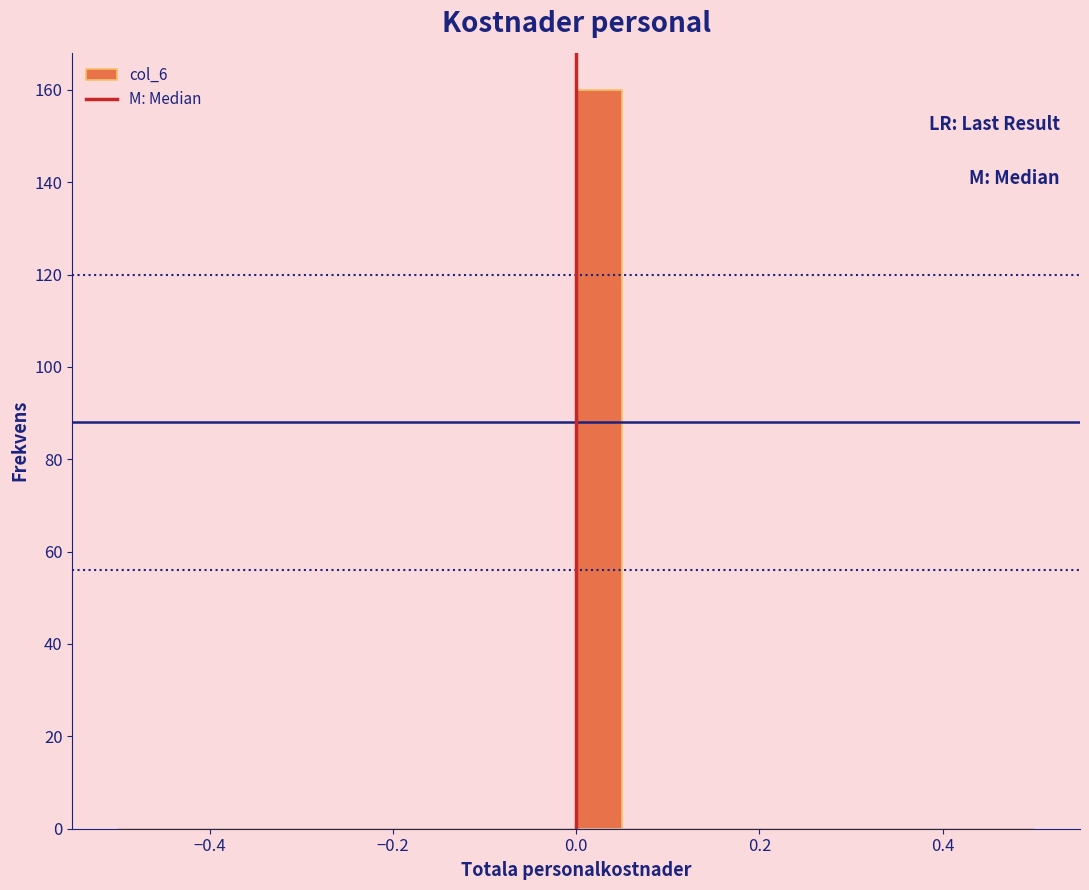

Read against the x-axis, roughly where is the centre of the tallest bar?

0.02